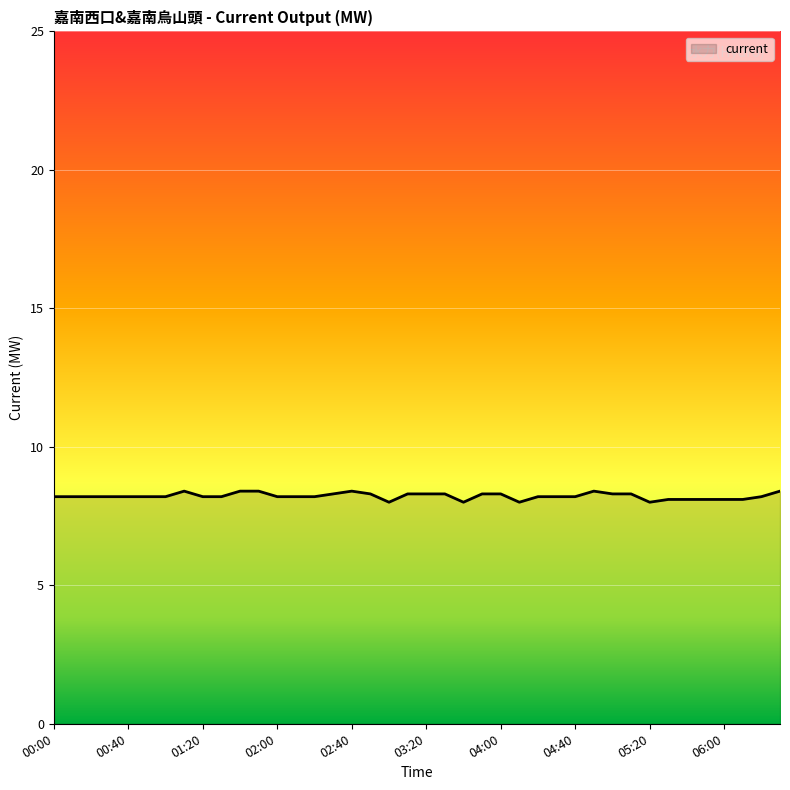

What is the greatest value displayed?

8.4